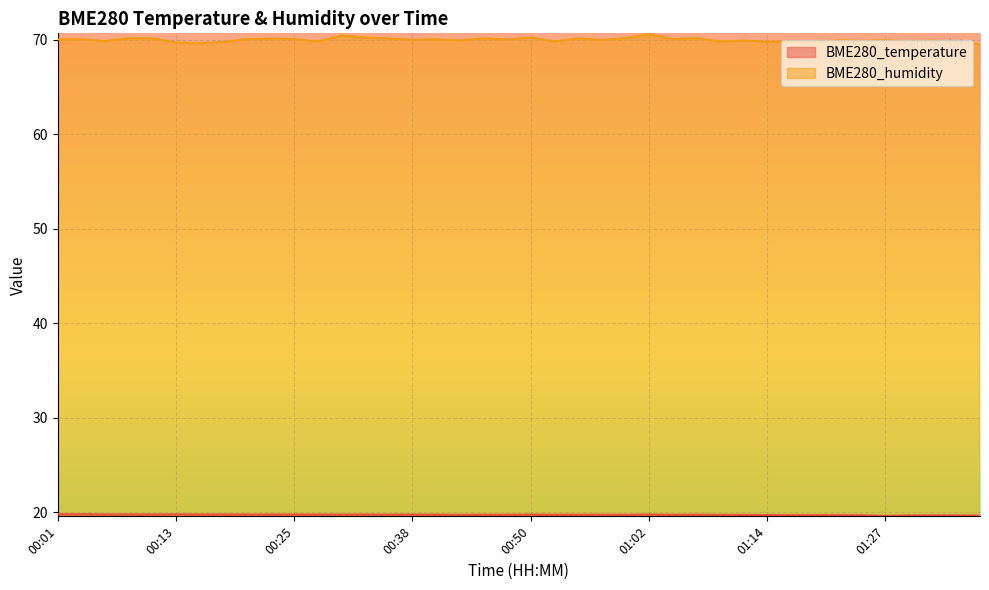

The BME280_humidity series shows 70.2 at 00:55. True or false?

True